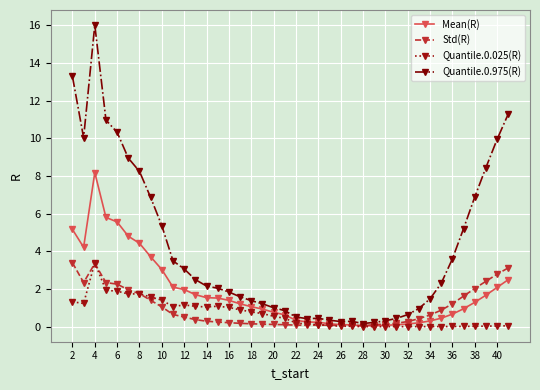

True or false: Quantile.0.025(R) and Quantile.0.975(R) intersect in this chart.

False